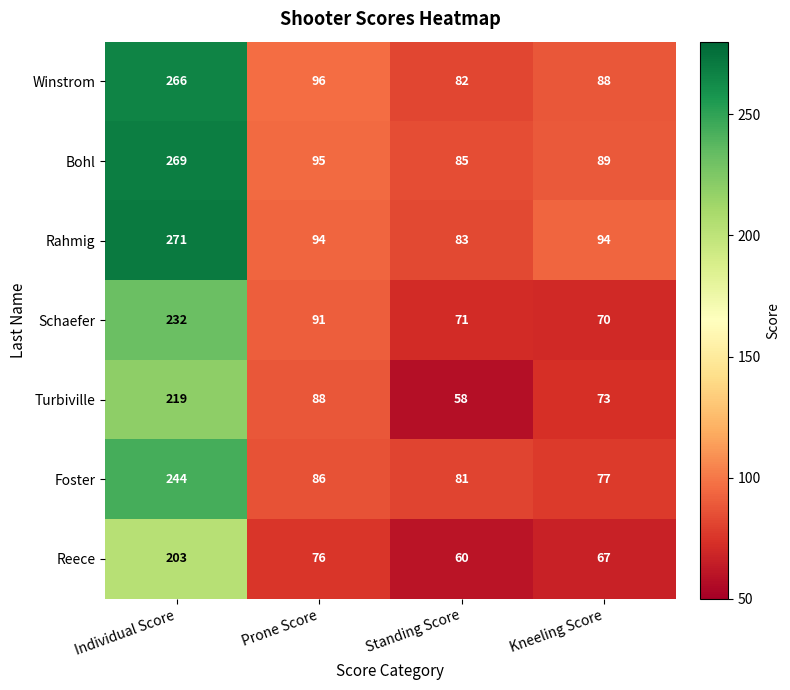

Which series has the largest range (max minus min)?

Rahmig